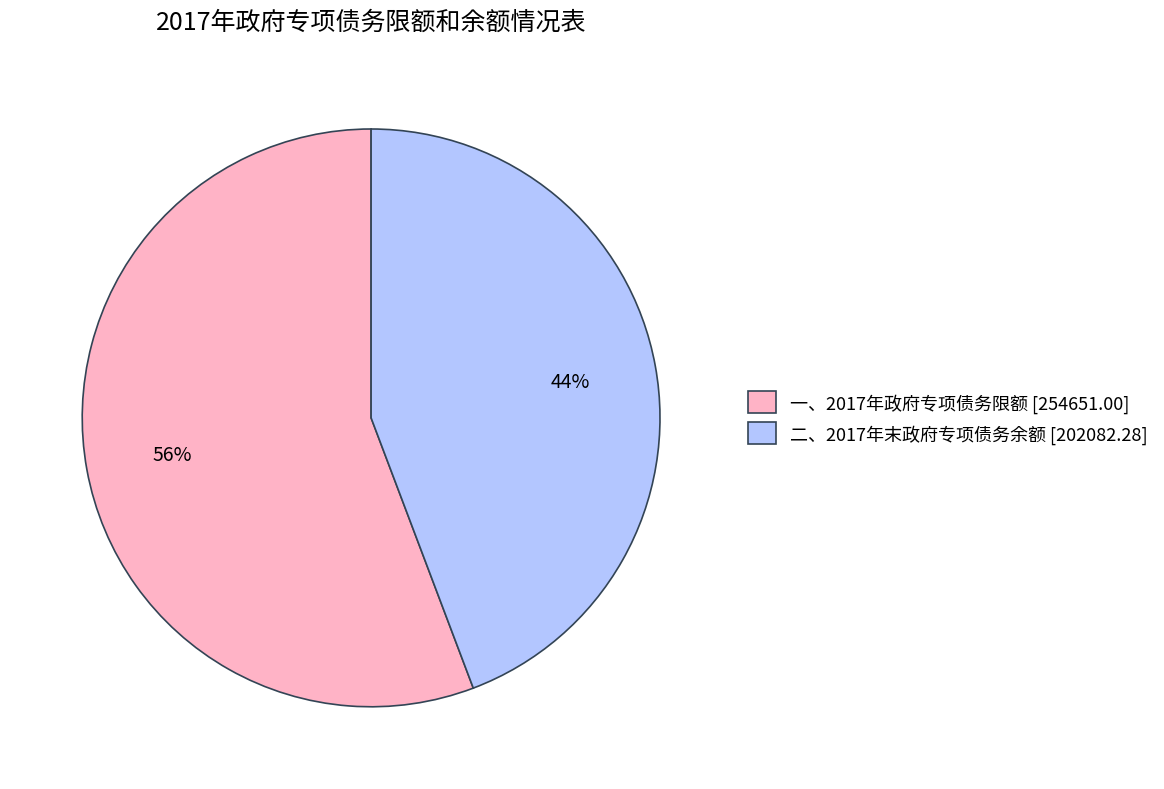

To the nearest percent, what is the combined percentage of 一、2017年政府专项债务限额 and 二、2017年末政府专项债务余额?

100%